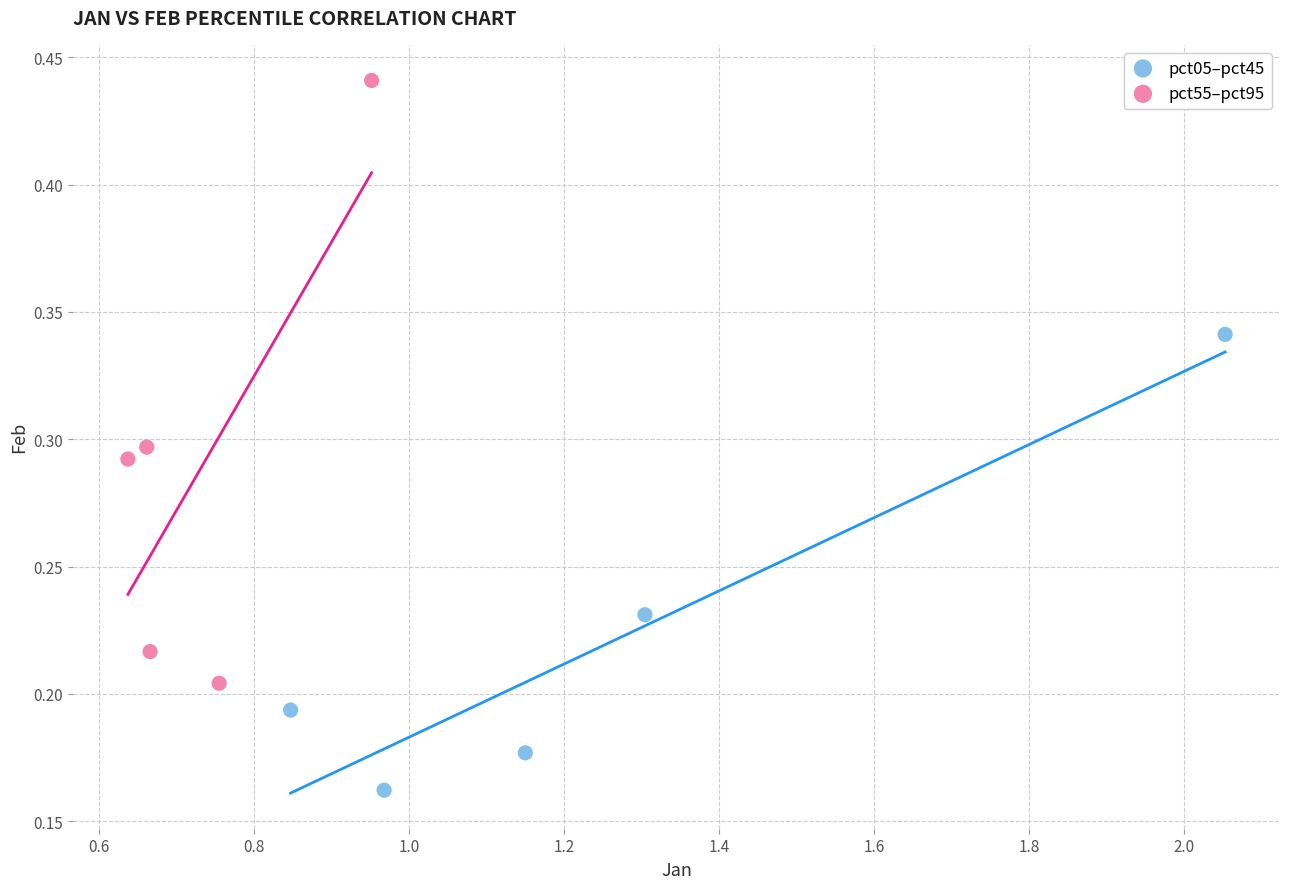

Which series has the largest Y range (max minus min)?

pct55–pct95